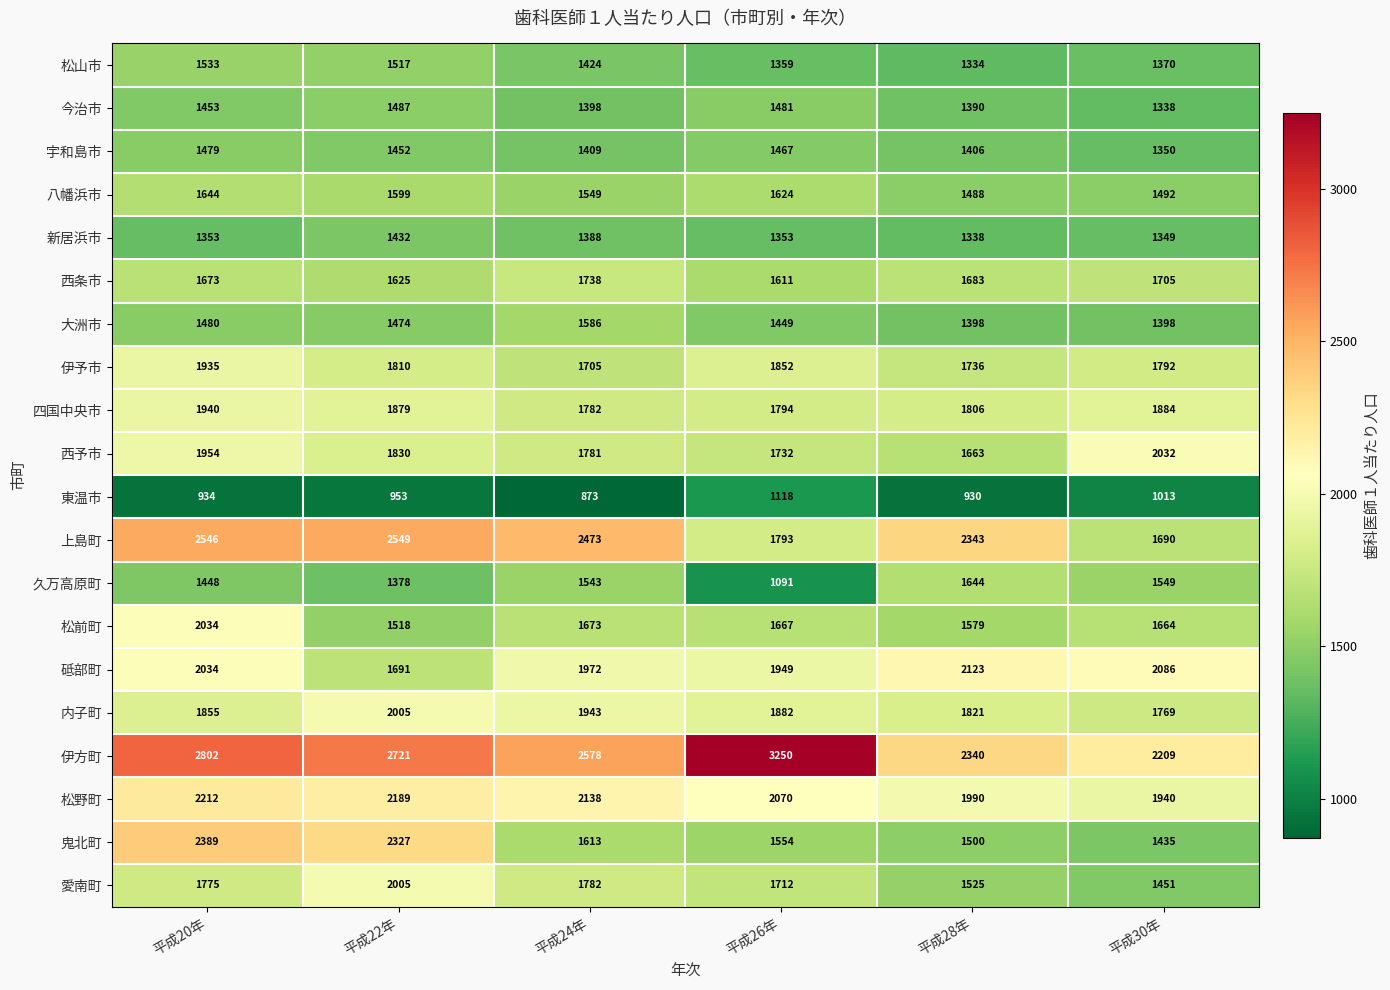

Which category has the lowest value across all series?

平成24年